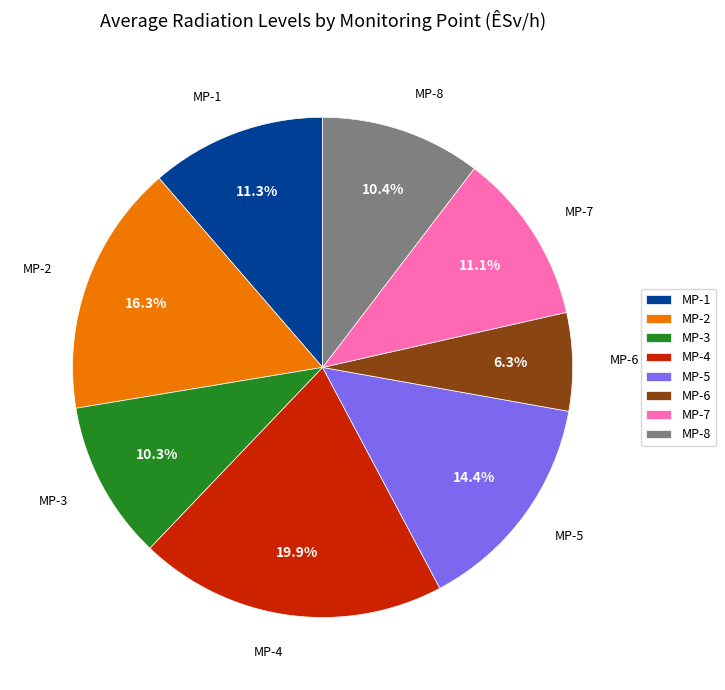

Combined, what portion of the pie is MP-6 and MP-8?

16.7%